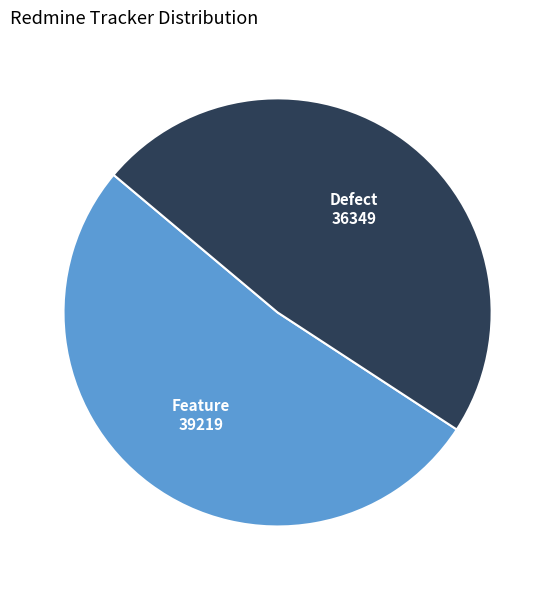

Is there any slice that represents more than half of the pie?

Yes